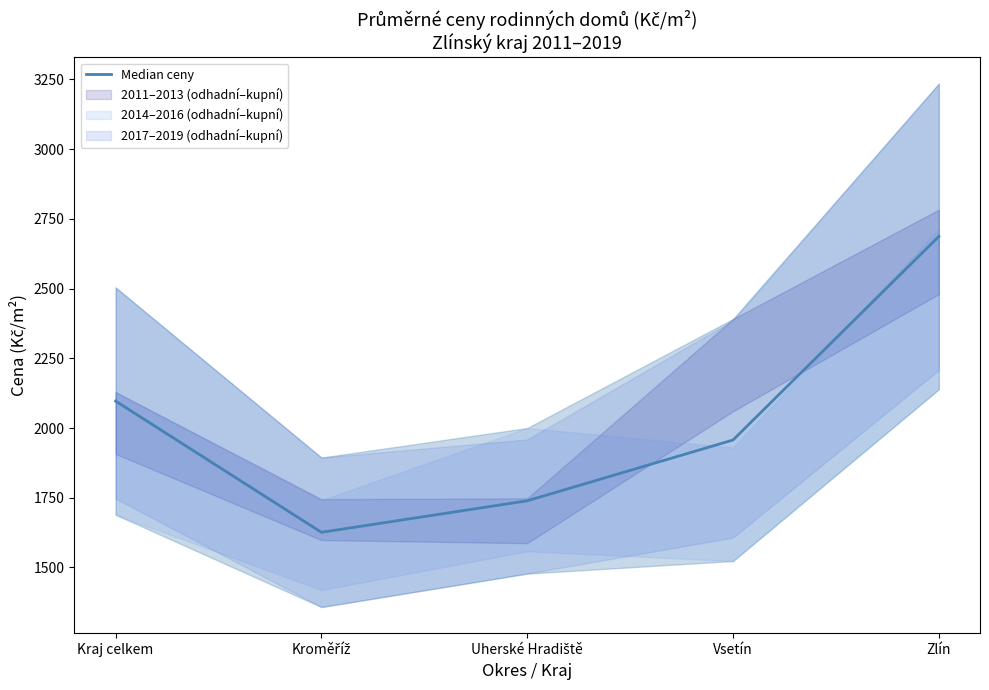

What is the approximate value at Zlín?

2687.0